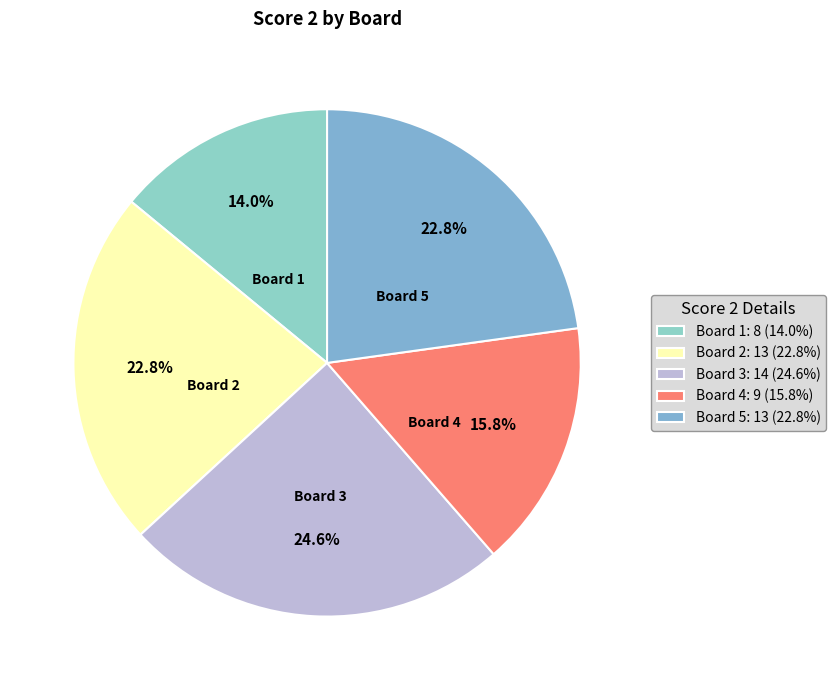

Count the number of slices in the pie.

5